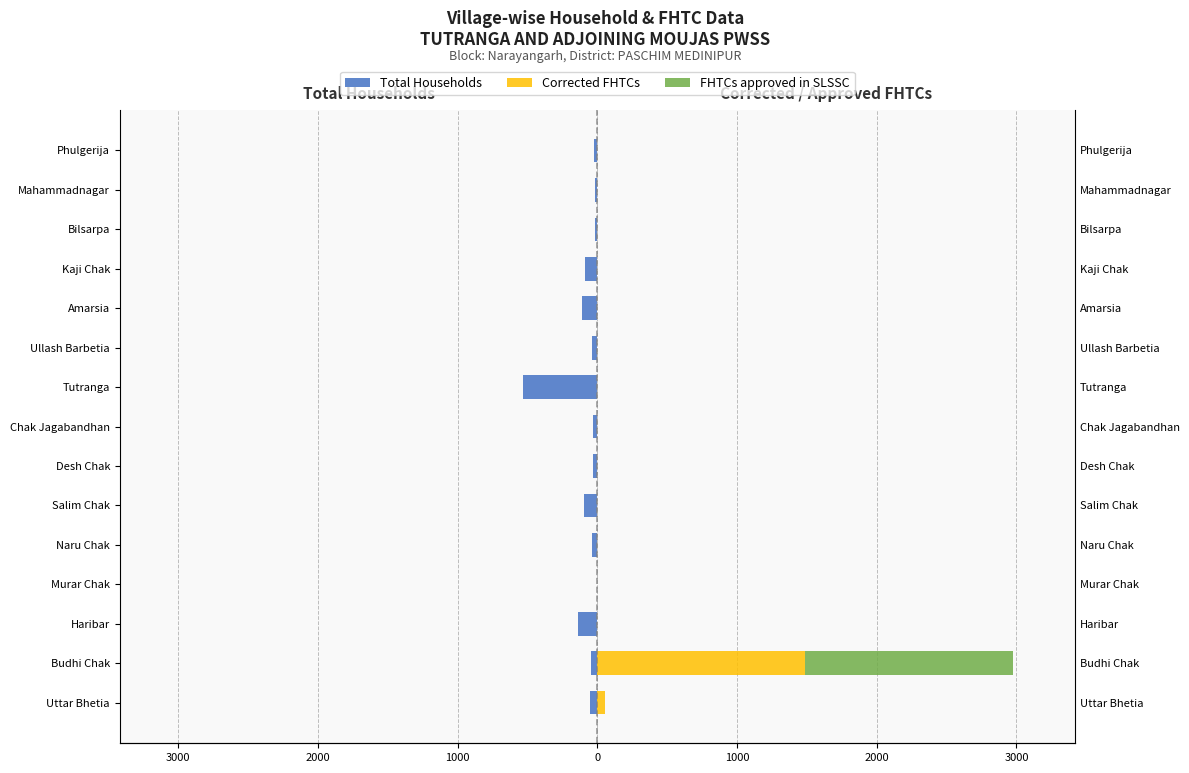

Which series has the widest spread of values?

Corrected FHTCs